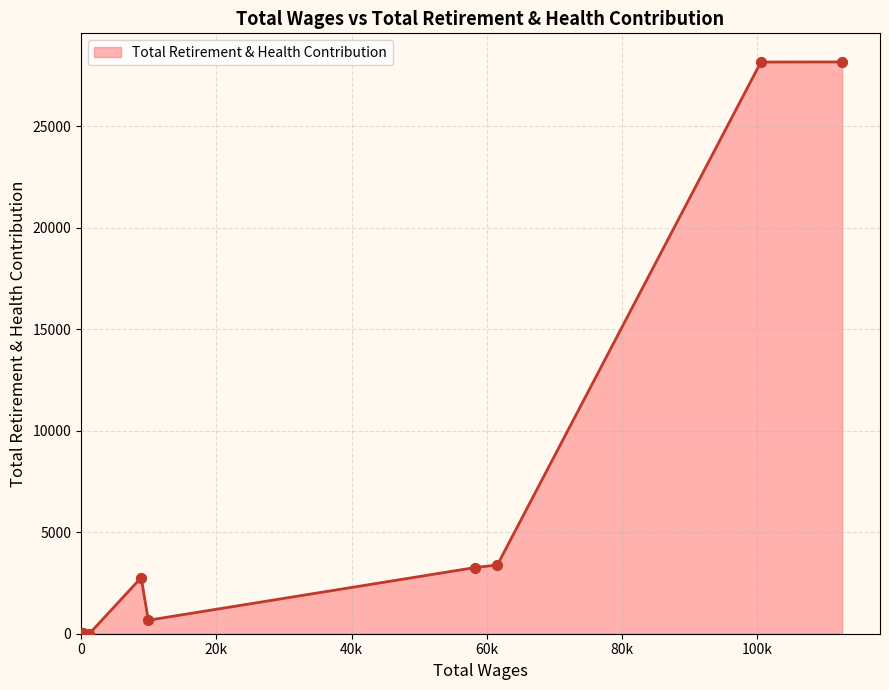

What is the average value?

8302